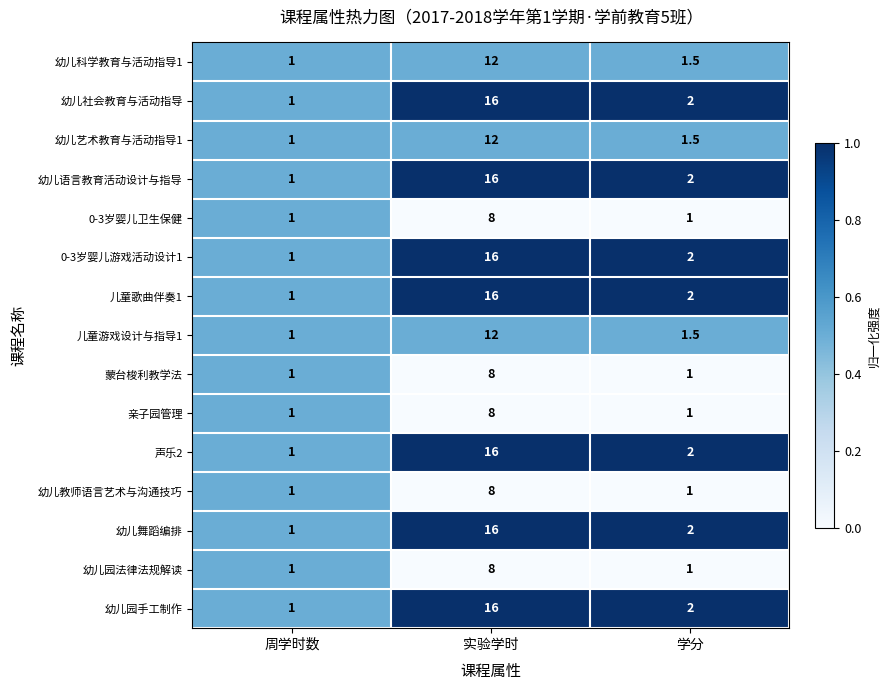

What is the spread (max minus min) of values at 学分?

1.0